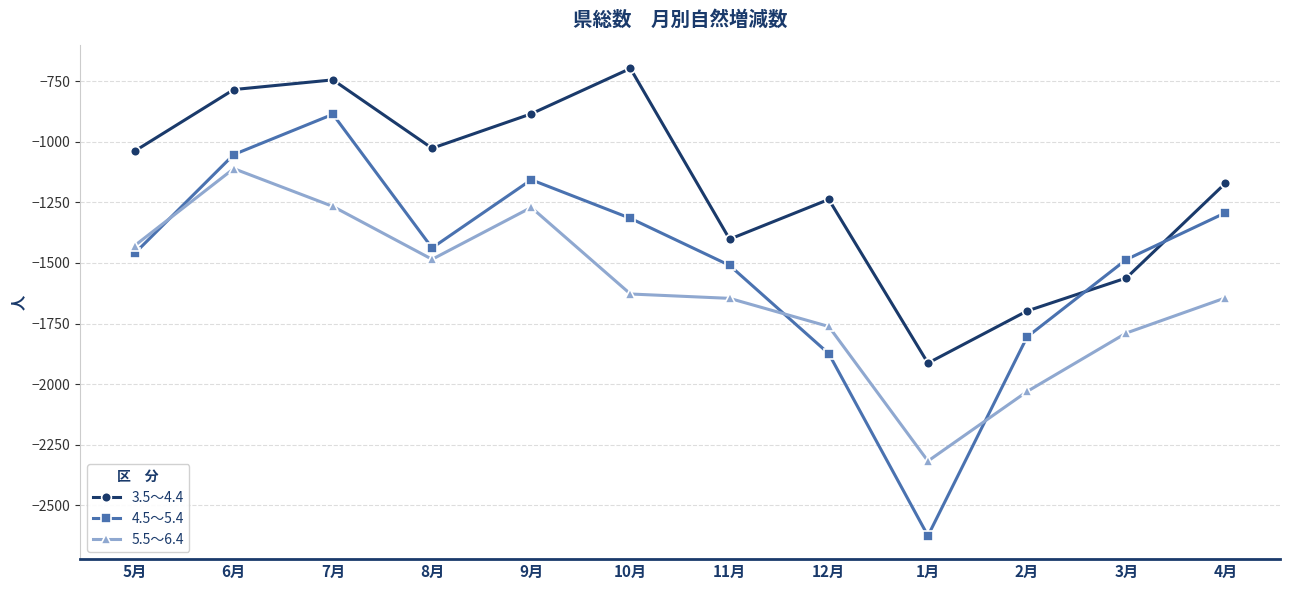

At which category does 4.5～5.4 reach its first local peak?

7月